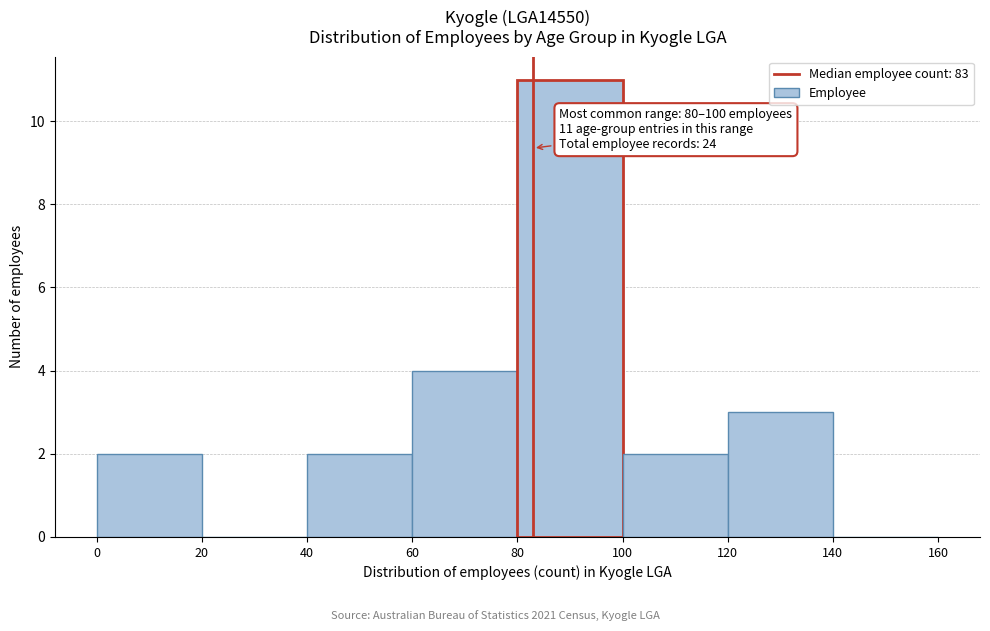

Over which range of the x-axis is the bar tallest?

80 to 100